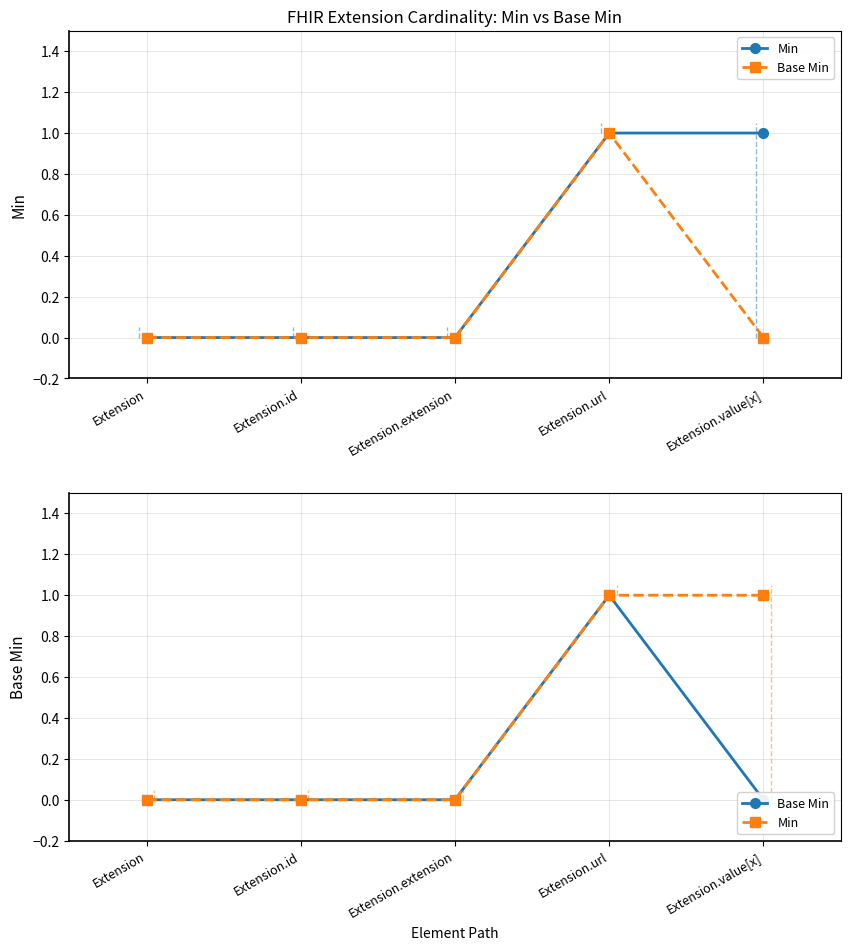

The value of Min at Extension is 0. True or false?

True